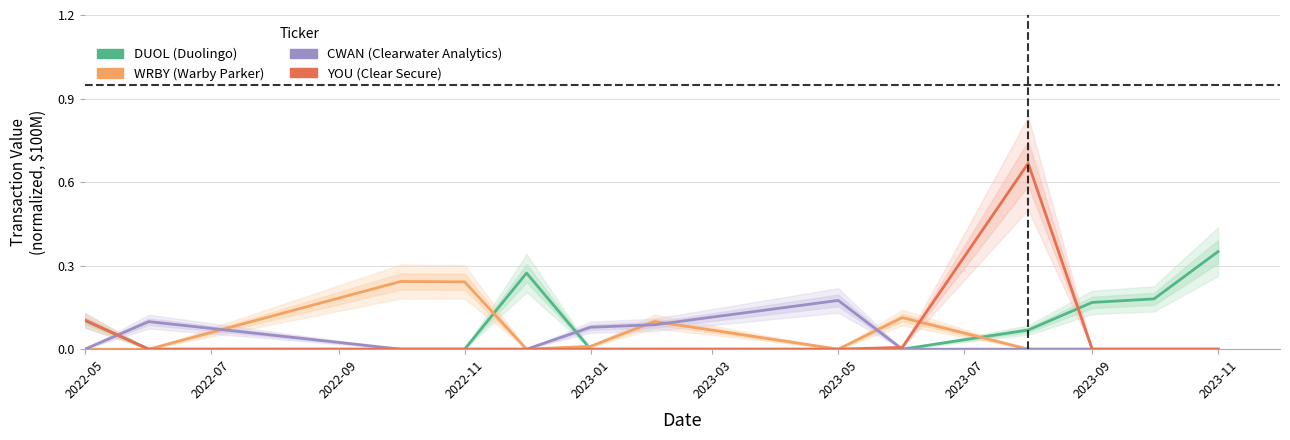

Rank the series by their maximum value, from highest to lowest.

YOU, DUOL, WRBY, CWAN